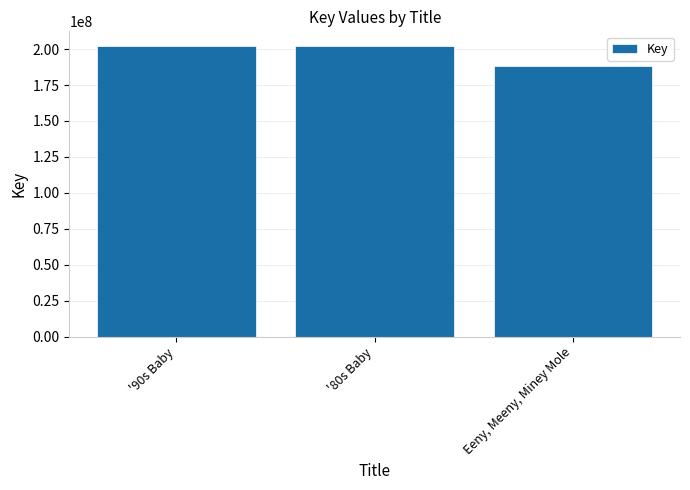

What is the change in value from '80s Baby to Eeny, Meeny, Miney Mole?

-13737083